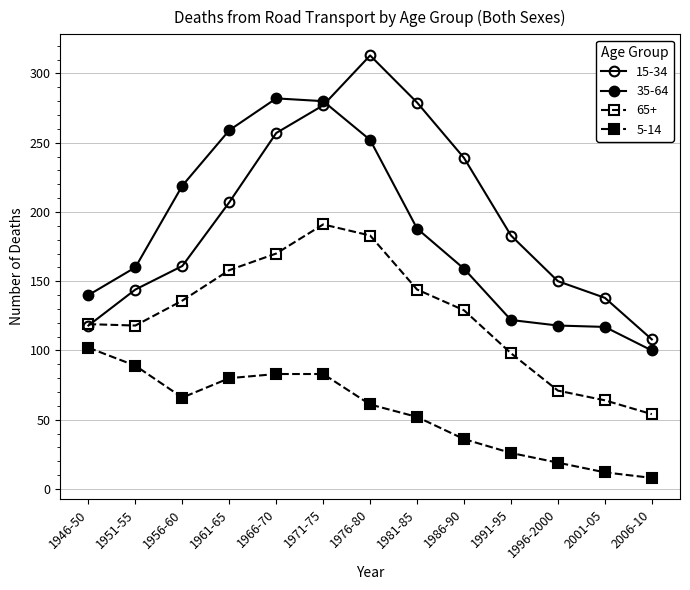

Count the number of categories in the chart.

13